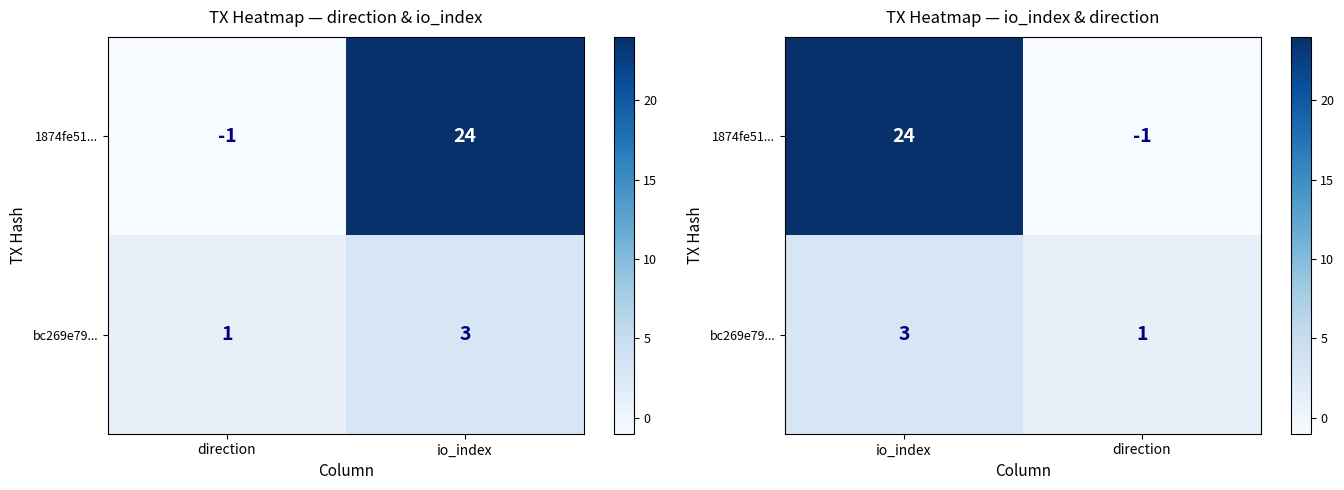

Rank the series by their maximum value, from lowest to highest.

bc269e79..., 1874fe51...